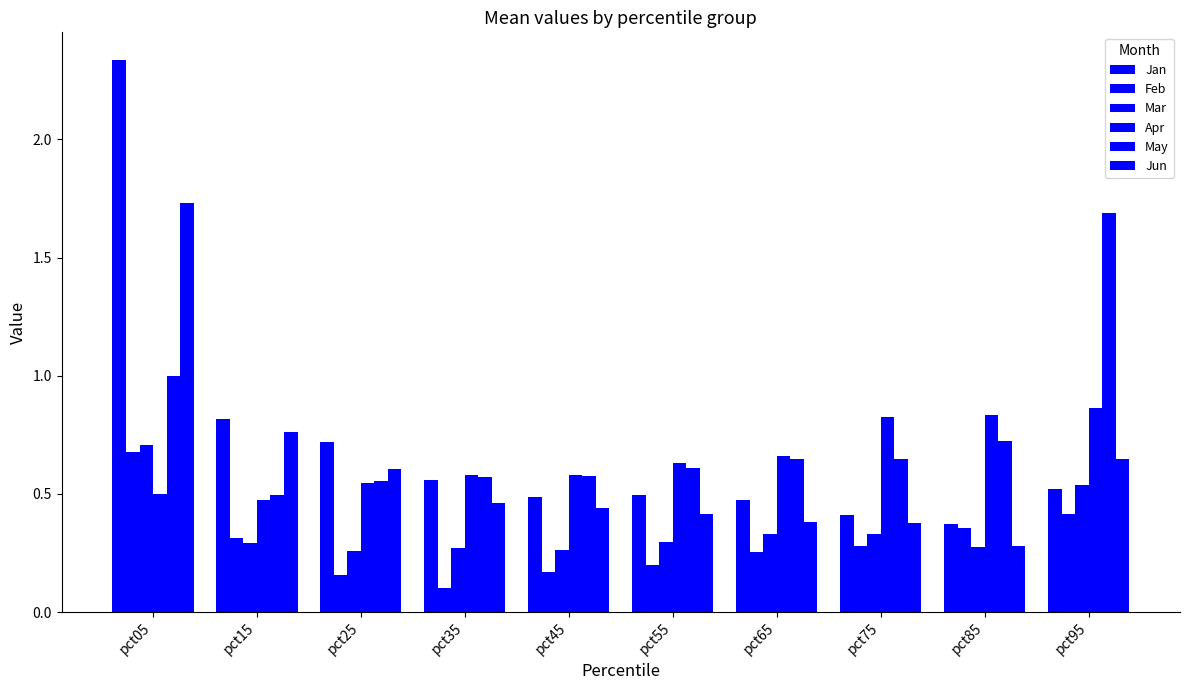

Count the number of data series in this chart.

6